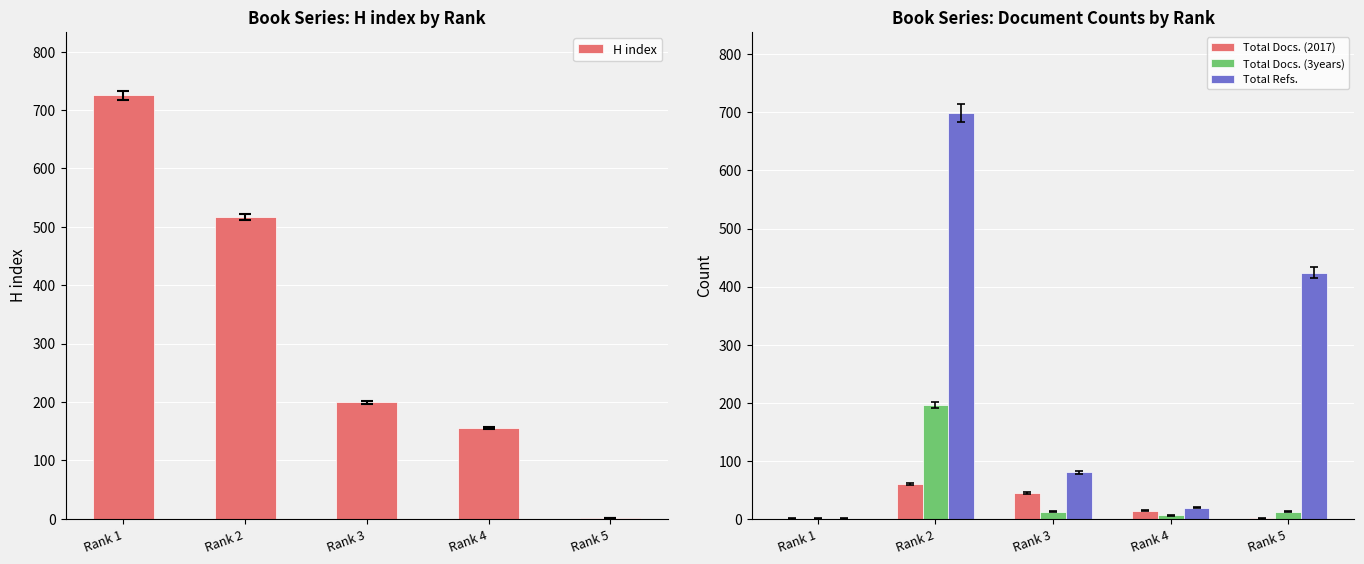

What are all the series names shown in the legend?

H index, Total Docs. (2017), Total Docs. (3years), Total Refs.